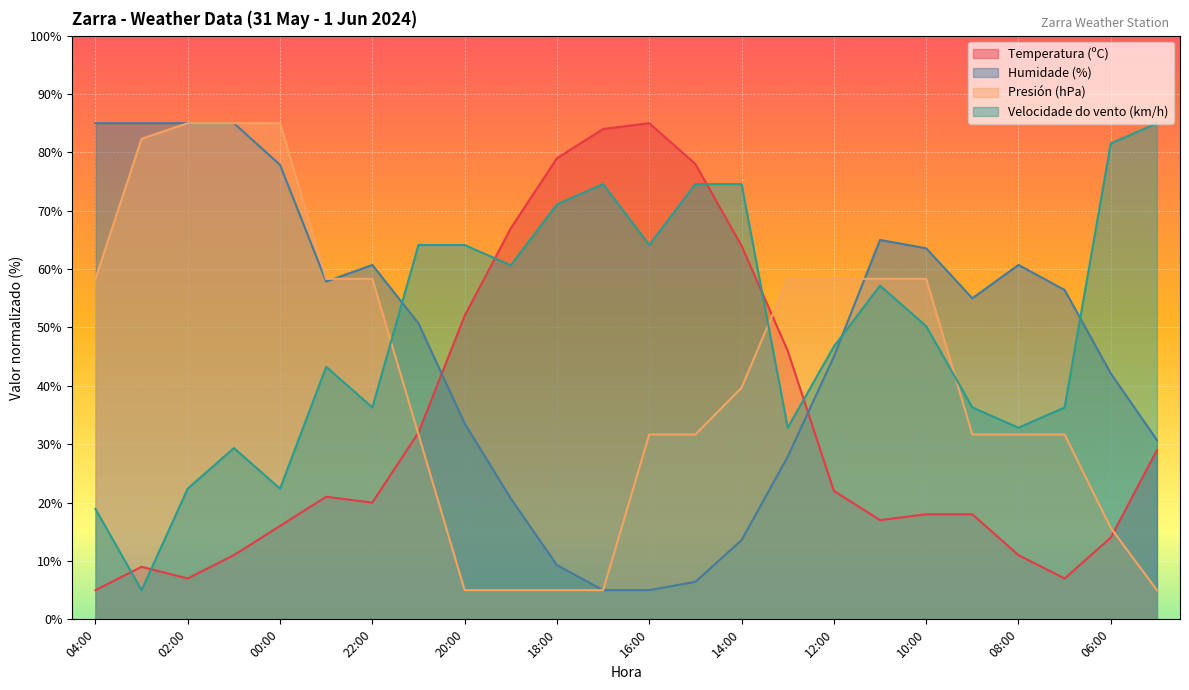

What are all the series names shown in the legend?

Temperatura (ºC), Humidade (%), Presión (hPa), Velocidade do vento (km/h)